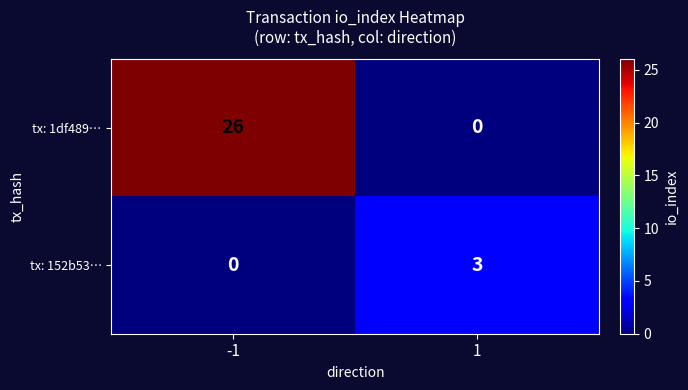

Which series has the largest total across all categories?

tx: 1df489…